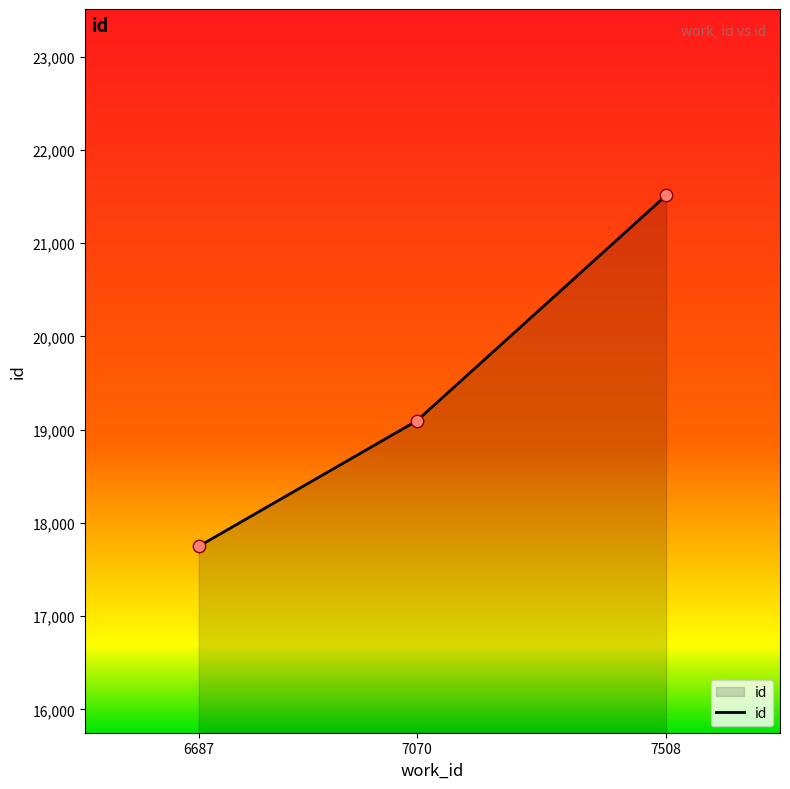

What is the change in value from 6687 to 7070?

+1346